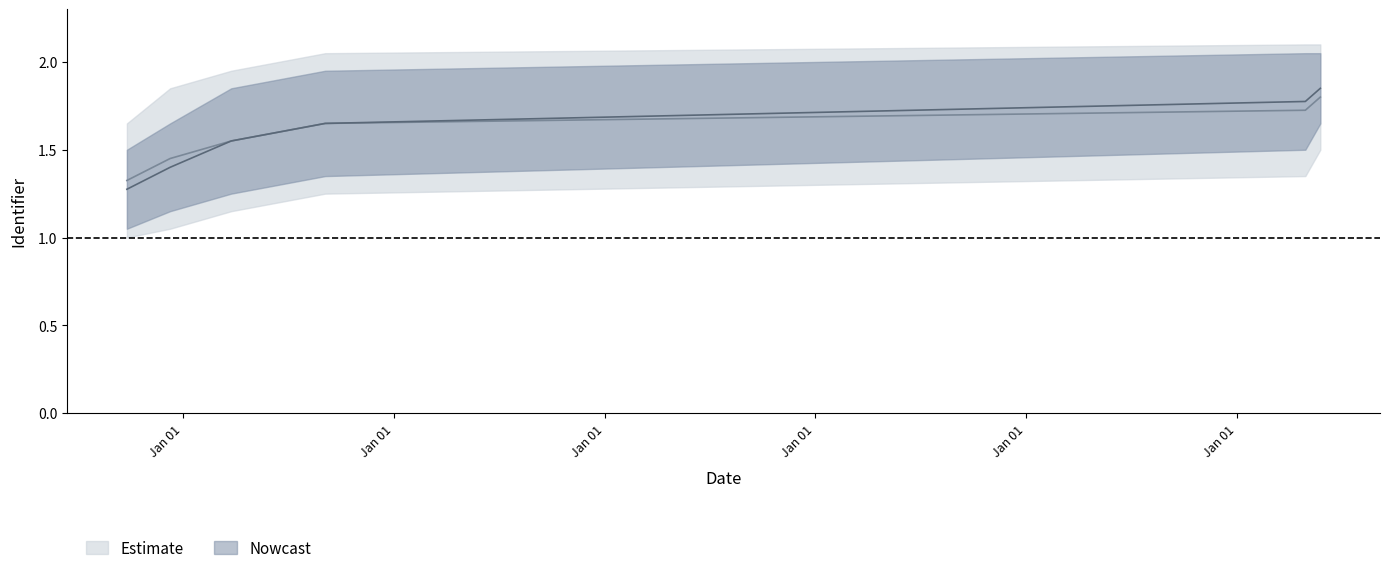

What is the label of the 3rd point from the right?

2020-09-03